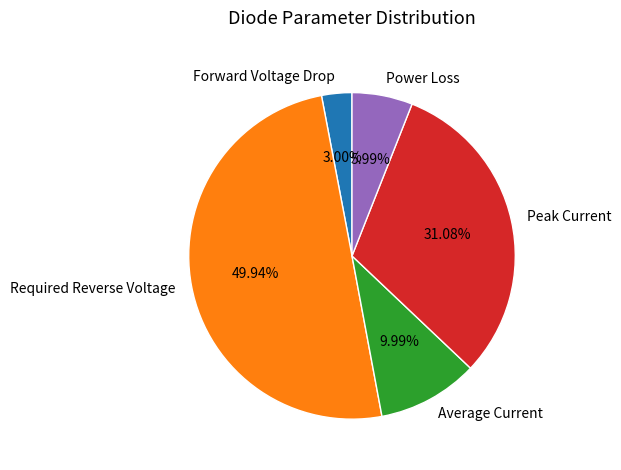

Which has a higher value, Power Loss or Average Current?

Average Current